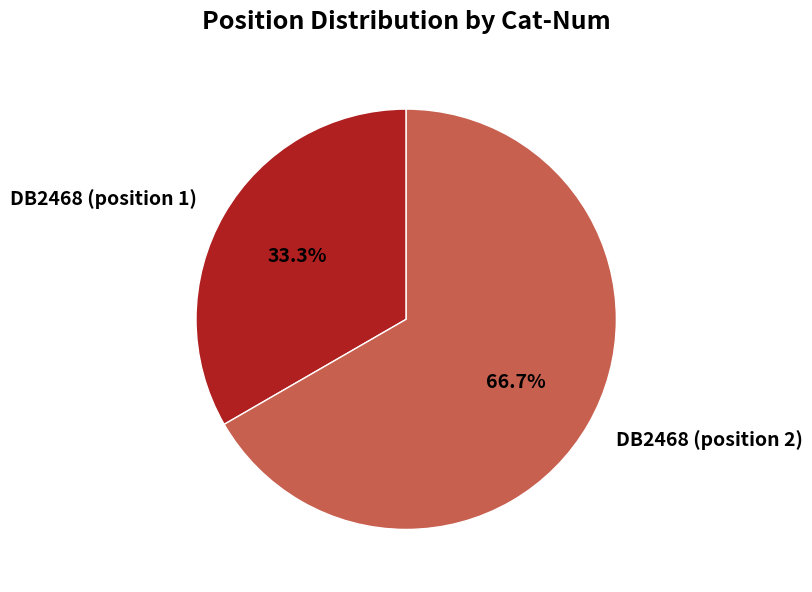

Approximately how many times larger is the value at DB2468 (position 1) compared to DB2468 (position 2)?

0.5